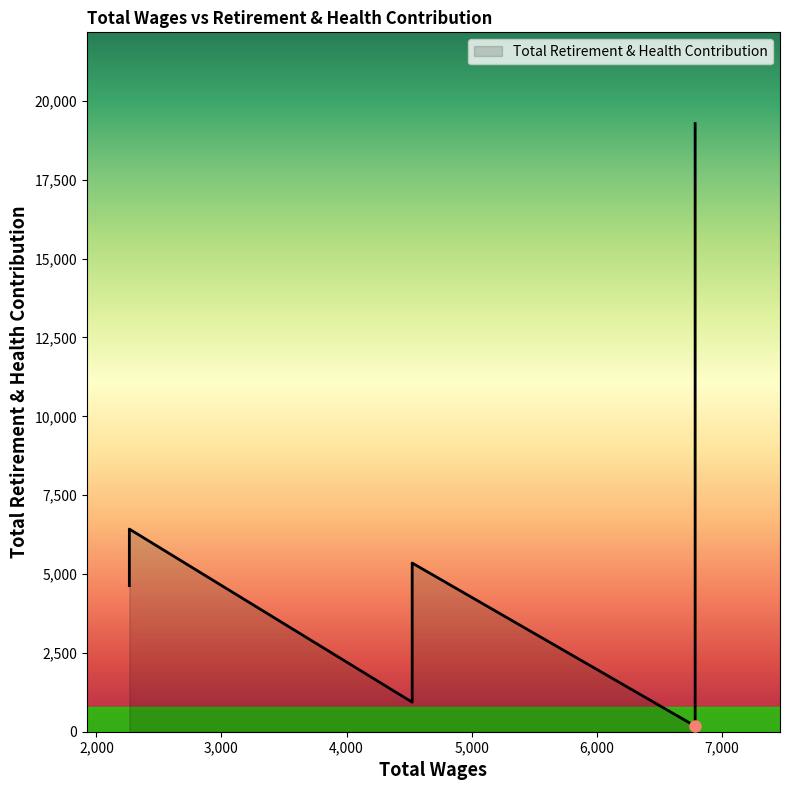

What is the change in value from 1 to 2?

-19102